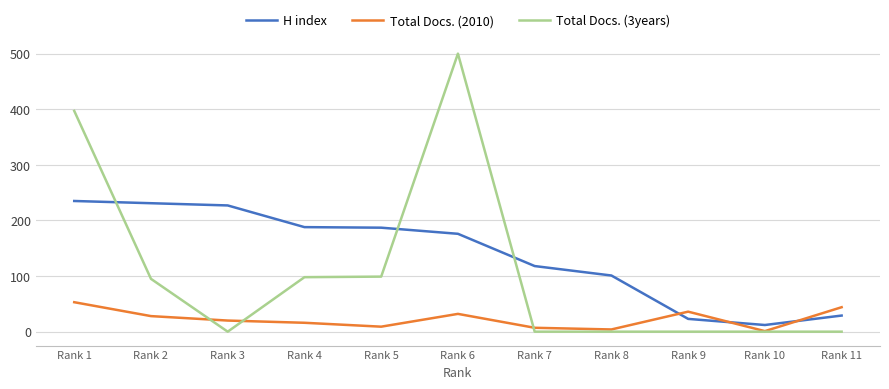

Does the chart display data point markers on the line(s)?

No